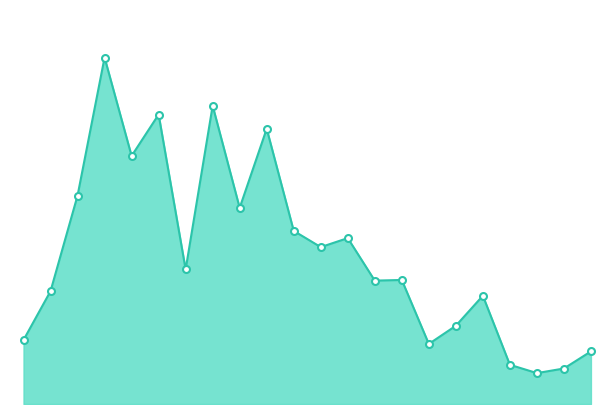

Does the chart display data point markers on the line(s)?

No